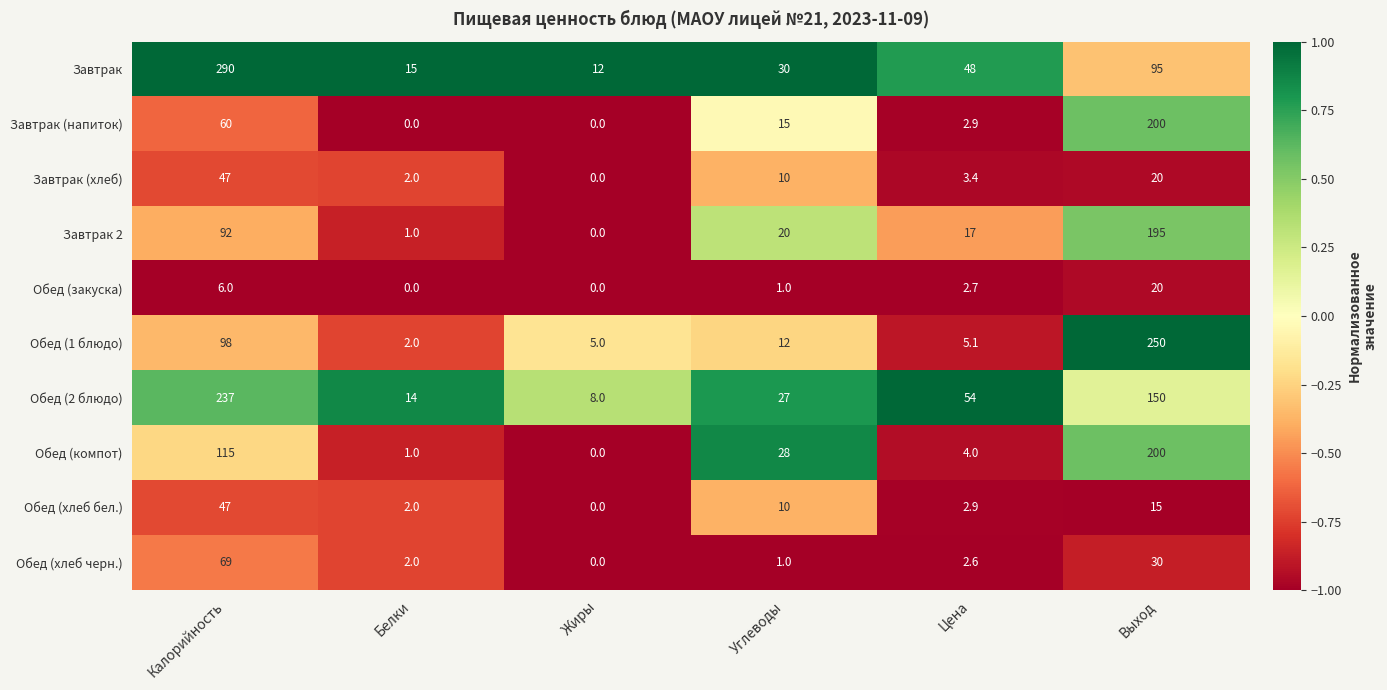

What is the average value of the Завтрак (хлеб) series?

13.7